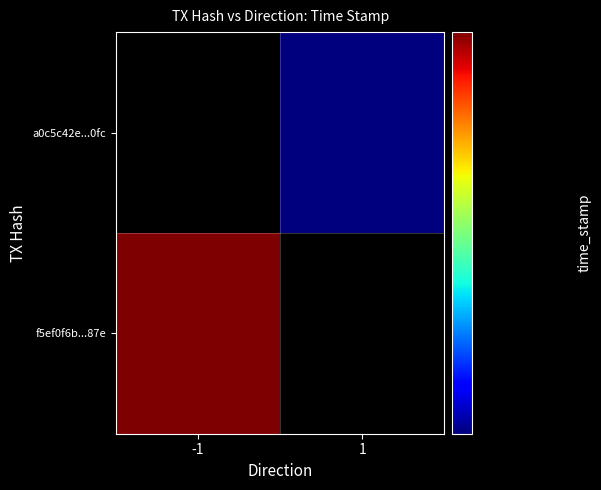

Which series has the largest total across all categories?

f5ef0f6b3dd9953af2900faf16f66502999d87e